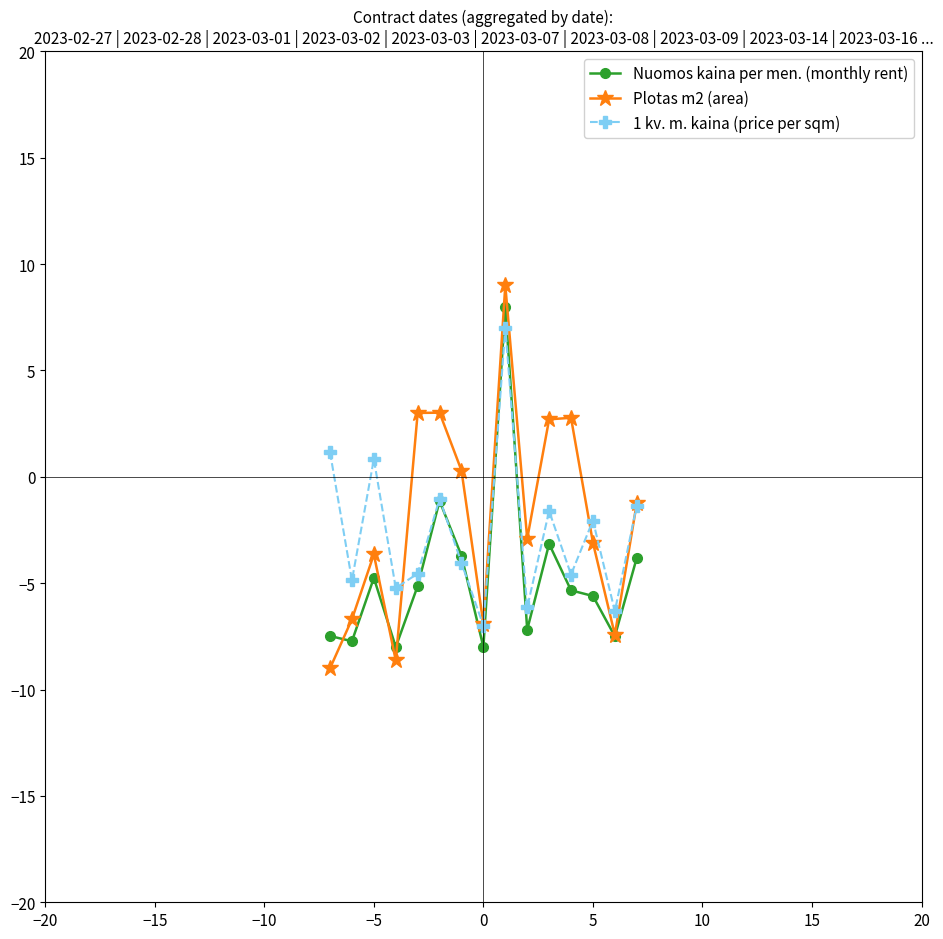

In 1 kv. m. kaina (price per sqm), how many points are lower than both neighbors (excluding endpoints)?

6